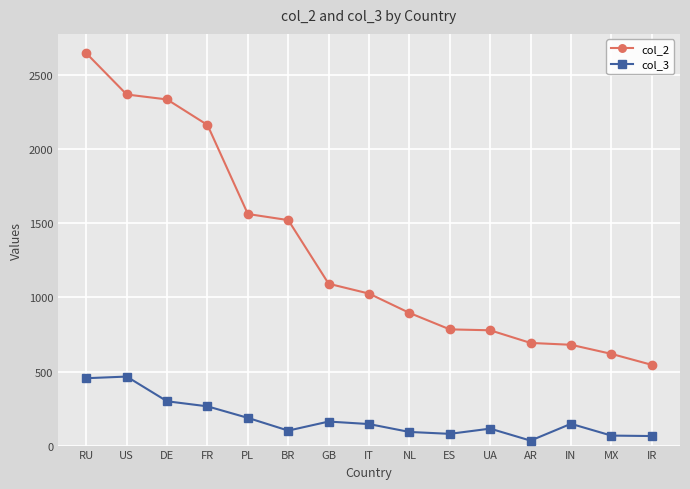

Rank the series at ES from lowest to highest value.

col_3, col_2